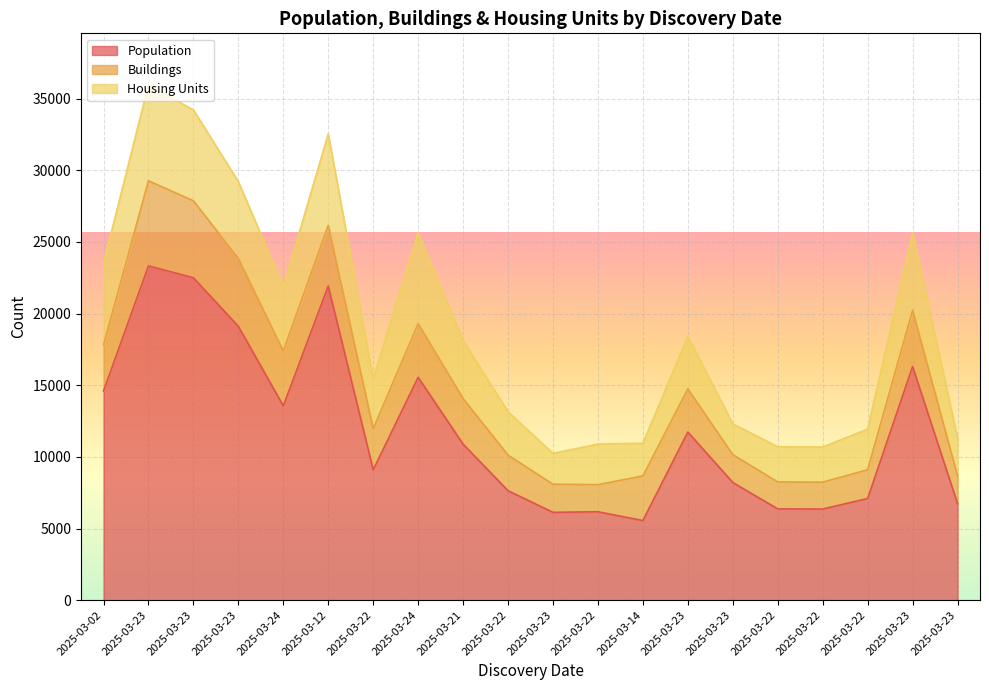

What is the difference between the Buildings values at 2025-03-21 and 2025-03-24?

569